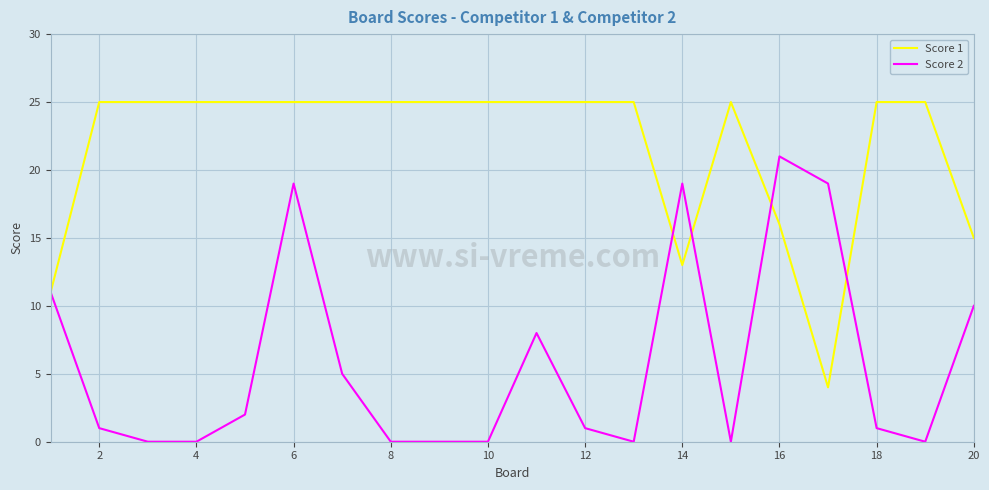

Rank the series by their maximum value, from lowest to highest.

Score 2, Score 1